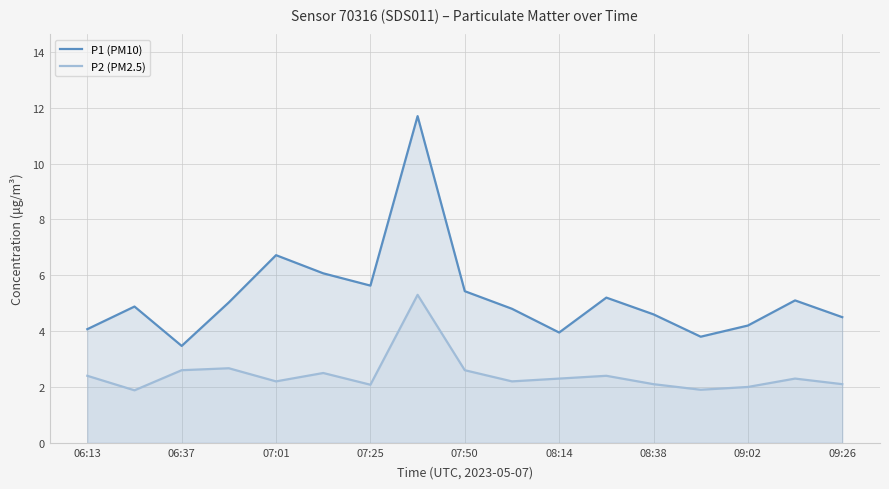

Which series has the widest spread of values?

P1 (PM10)